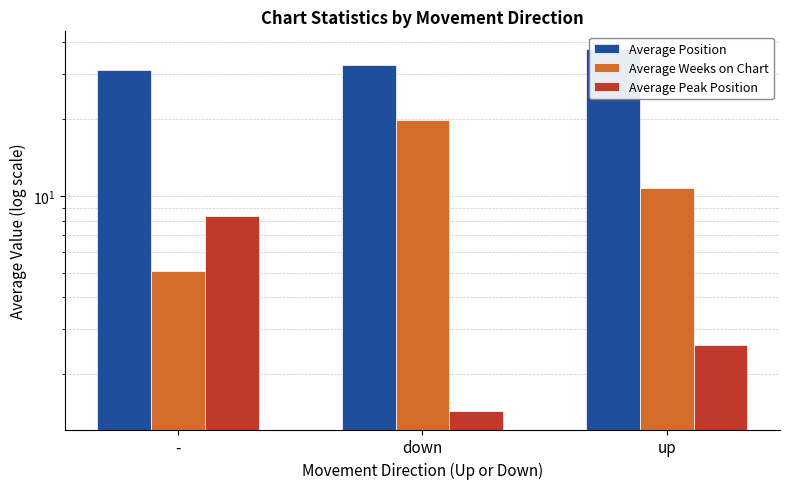

What is the total value across all series at down?

53.9